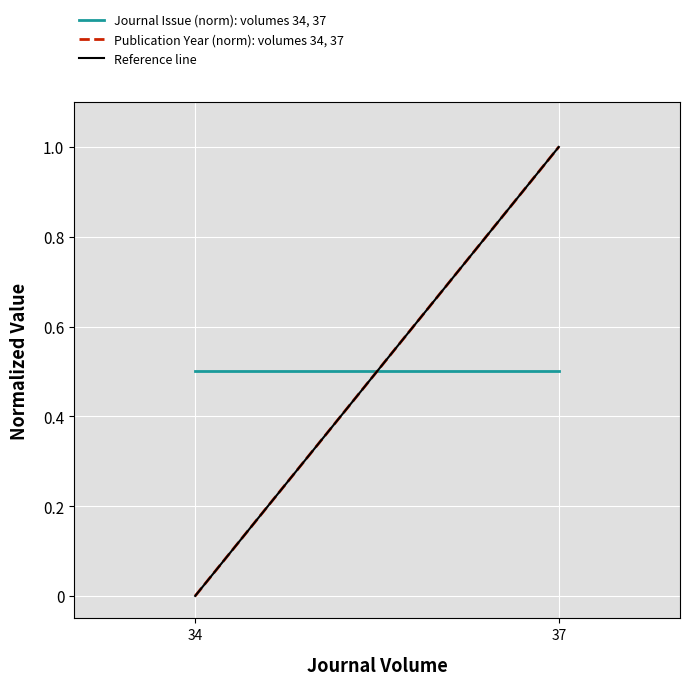

Reading left to right, transcribe all the data shown in this chart.

Journal Issue (norm): volumes 34, 37: 34=0.5	37=0.5
Publication Year (norm): volumes 34, 37: 34=0.0	37=1.0
Reference line: 34=0.0	37=1.0